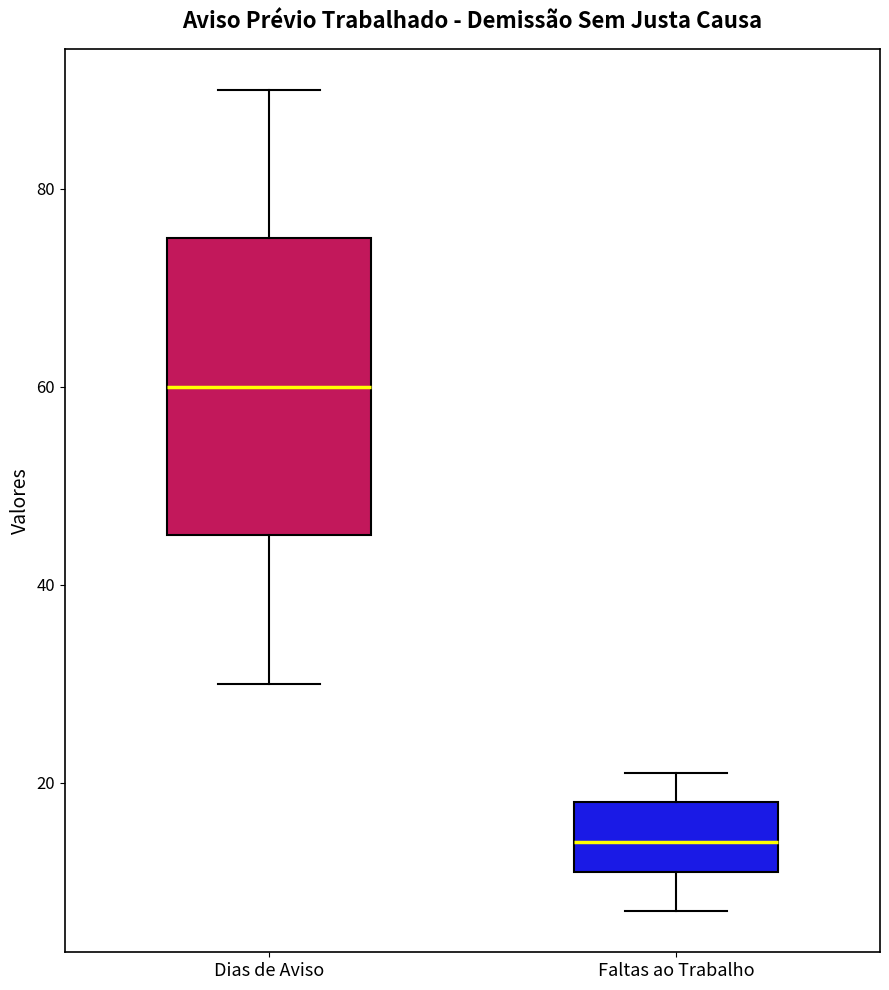

Reading left to right, transcribe this box plot: for each box, give where its median line is, the range the box spans, and where its two whiskers end, as read against the y-axis. The values are not printed on the chart, so give them approximately, as read against the axis.

Dias de Aviso: median 60, box 46 to 76, whiskers 30 to 90
Faltas ao Trabalho: median 14, box 12 to 18, whiskers 8 to 22